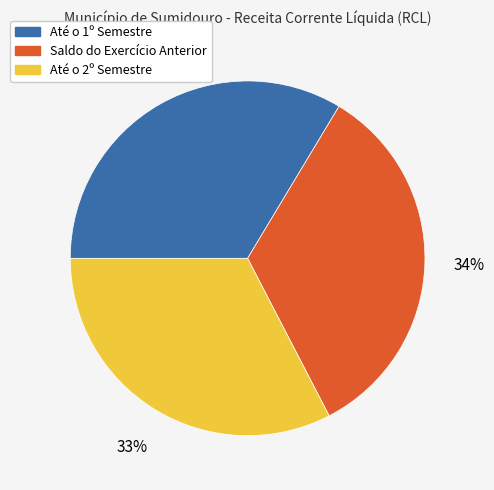

Count the number of slices in the pie.

3